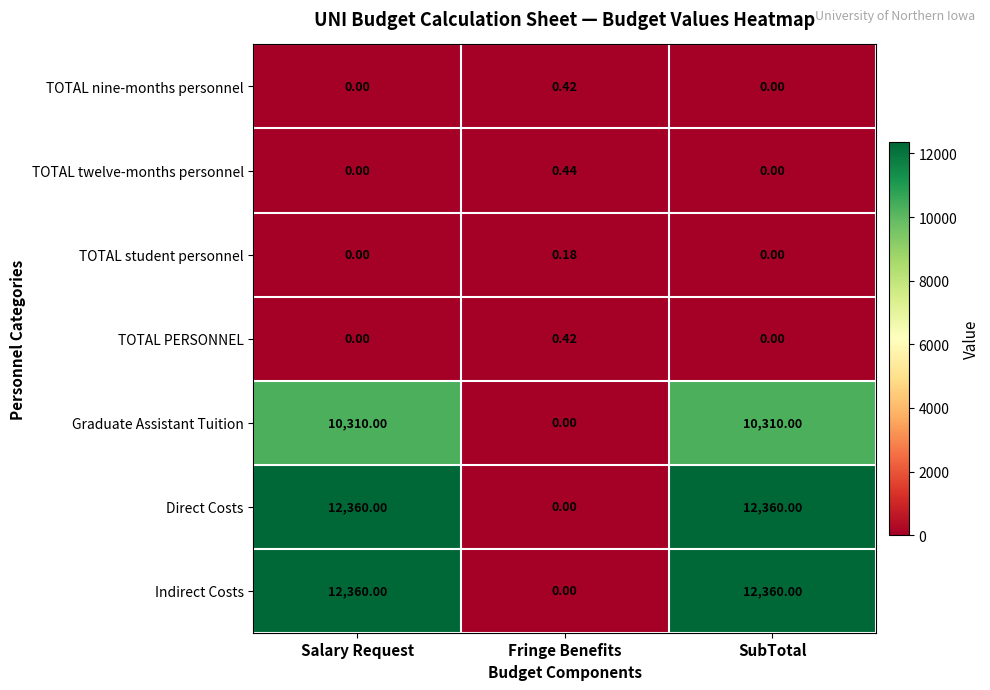

Is the value of TOTAL student personnel at SubTotal greater than the value of Direct Costs at SubTotal?

No